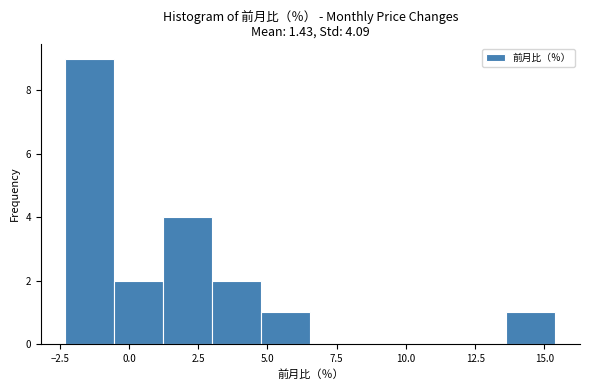

Around what value on the x-axis is the tallest bar? Give the approximate position of its centre, as read against the axis.

-1.5